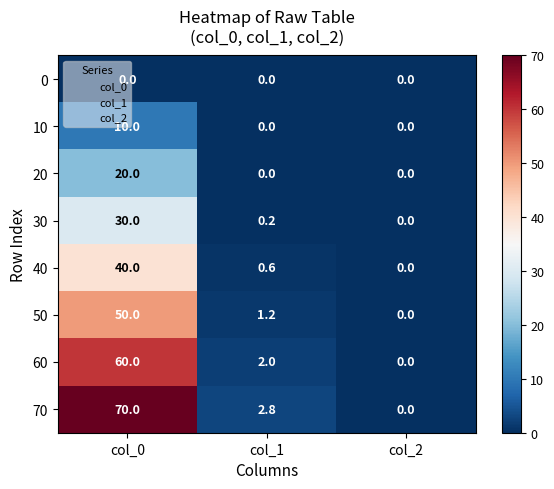

What is the approximate value of 30 at col_0?

30.0